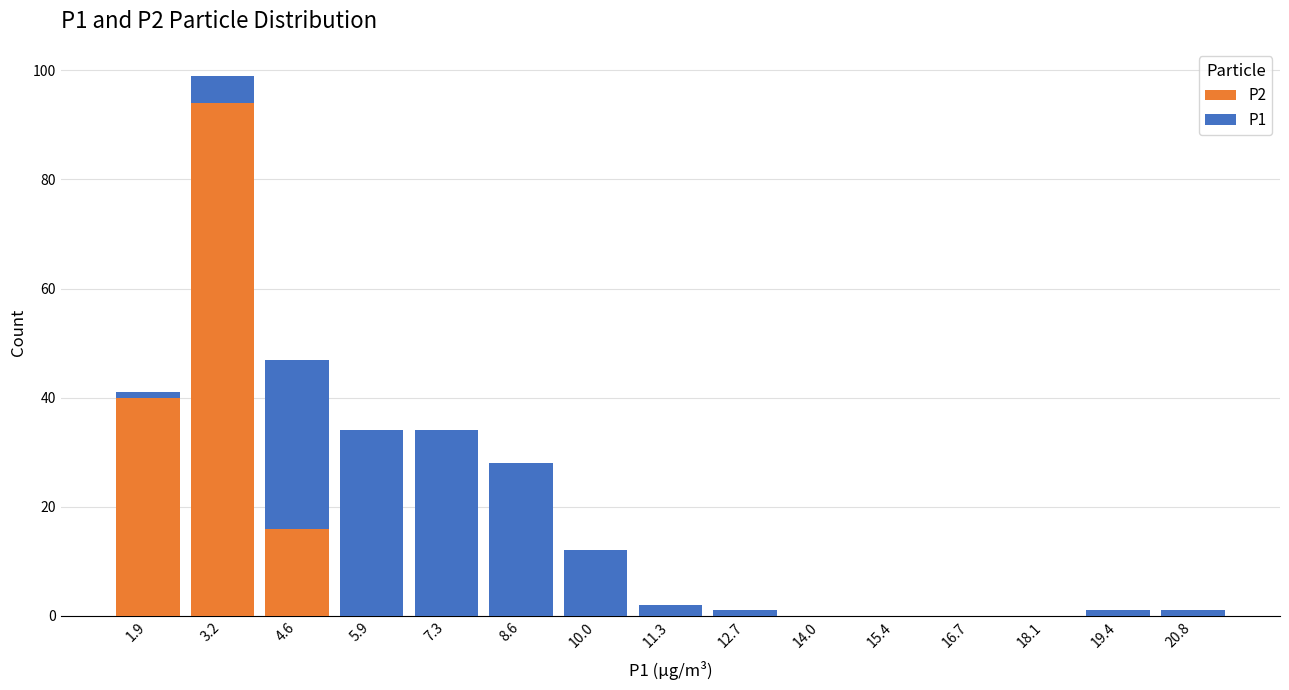

What is the total height of the stacked bar covering 2.6 to 3.8 on the x-axis? Neither the bar edges nor the heights are printed on the chart, so give them approximately, as read against the axes.

100